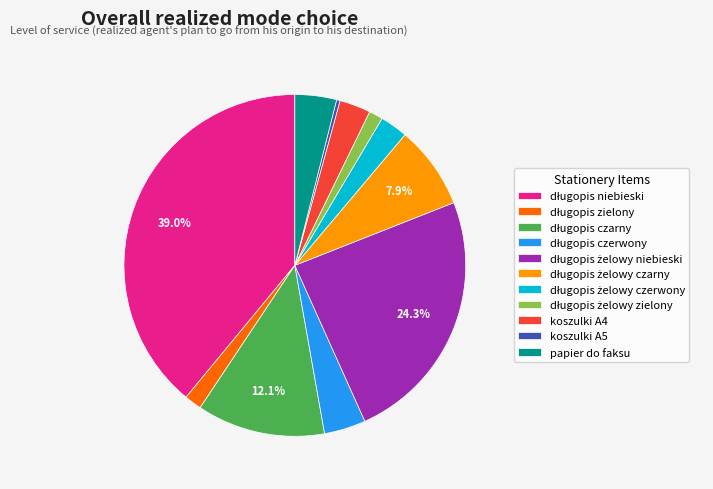

Is there a majority slice in this chart?

No